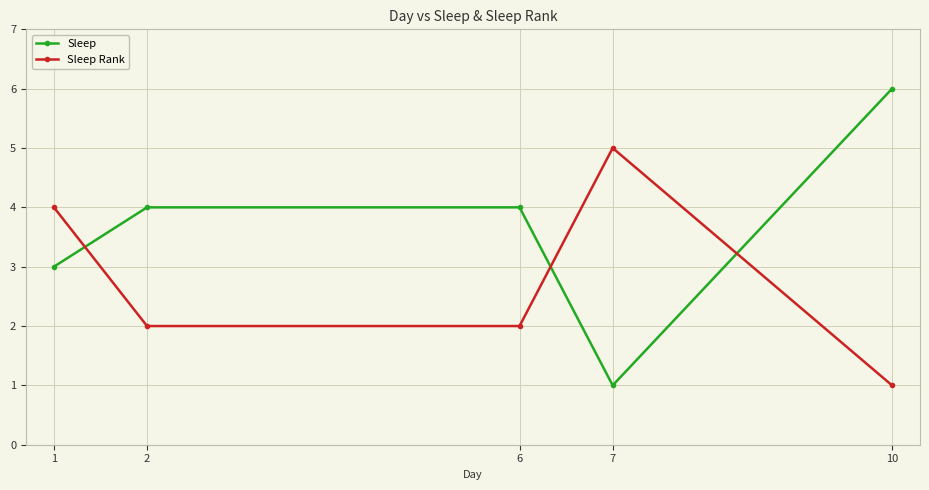

List the series in order of their peak value, highest first.

Sleep, Sleep Rank